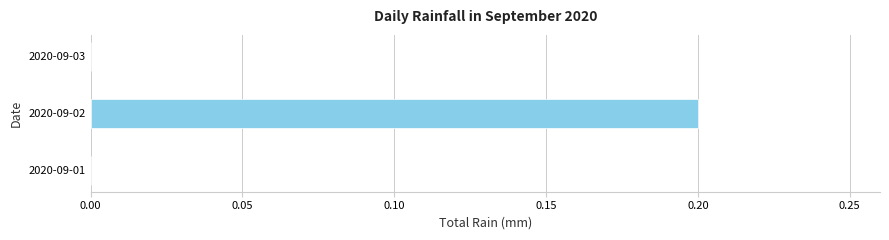

Reading bottom to top, extract all data points from this chart.

2020-09-01=0.0	2020-09-02=0.2	2020-09-03=0.0